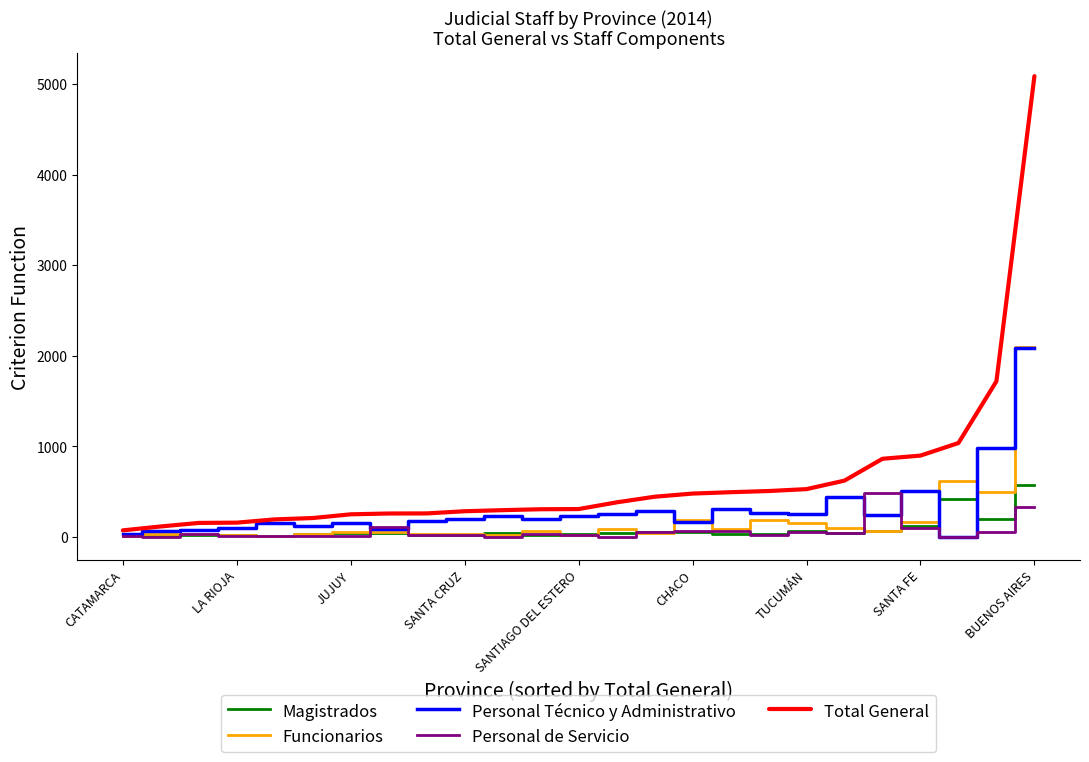

What is the maximum value for Funcionarios?

2098